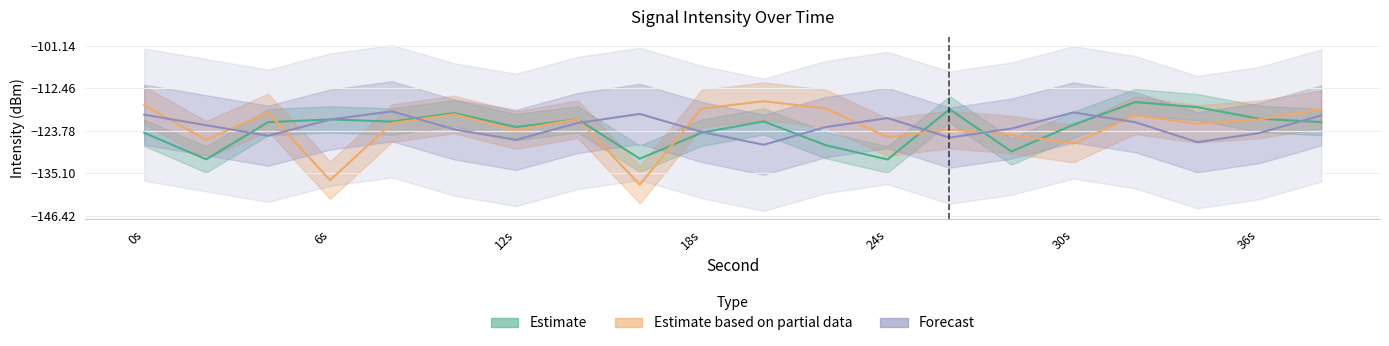

True or false: Estimate based on partial data has more than 1 interior local peaks.

True